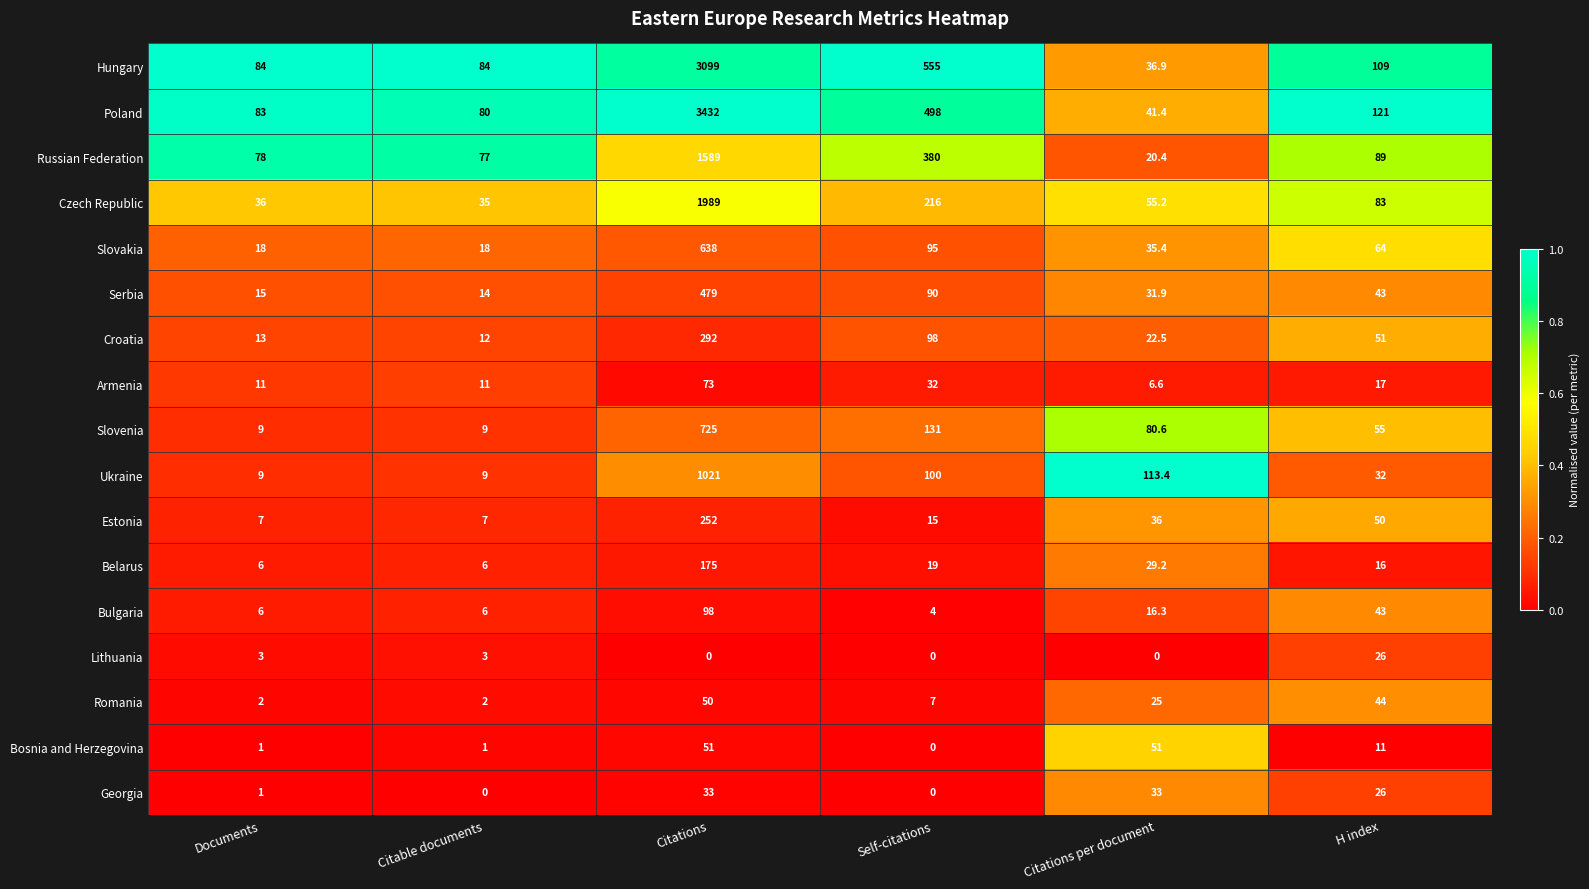

At which label does Armenia first exceed 17?

Citations